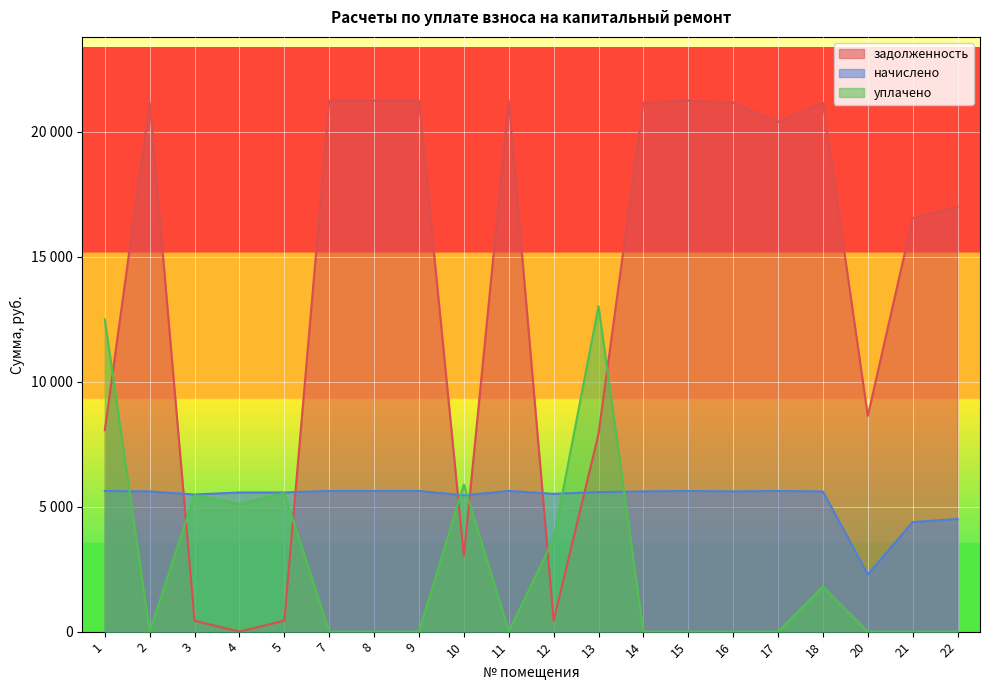

List the series in order of their peak value, lowest first.

начислено, уплачено, задолженность